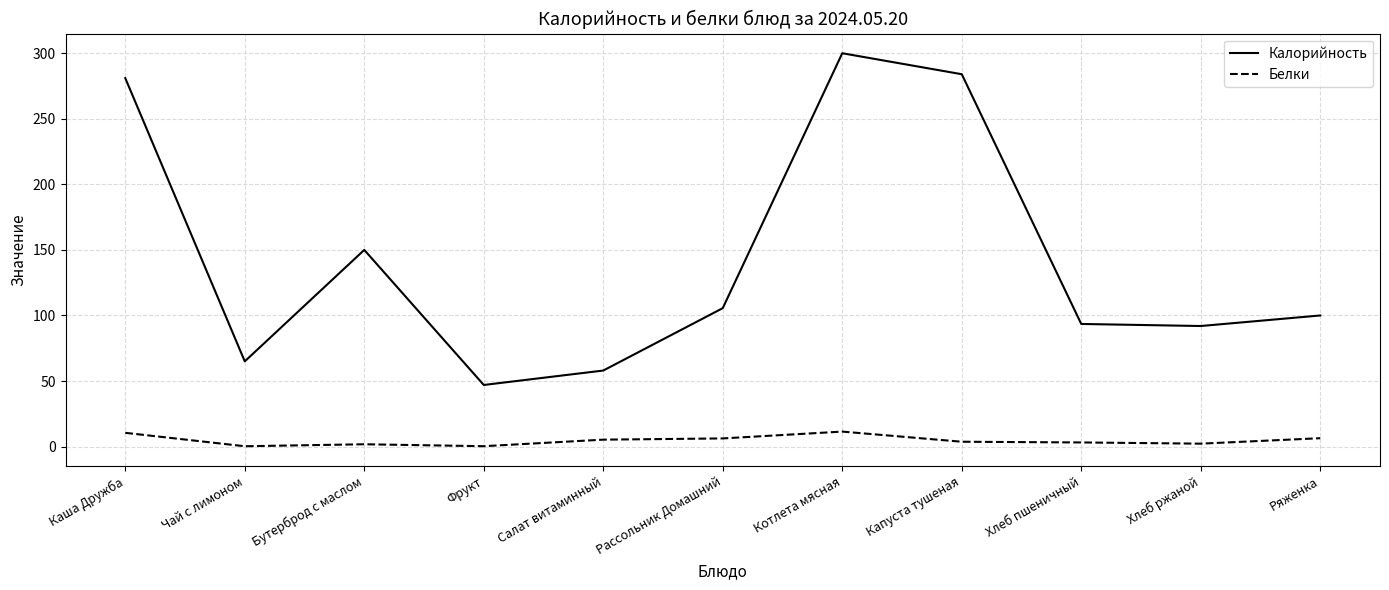

What is the approximate value of Калорийность at Чай с лимоном?

65.0